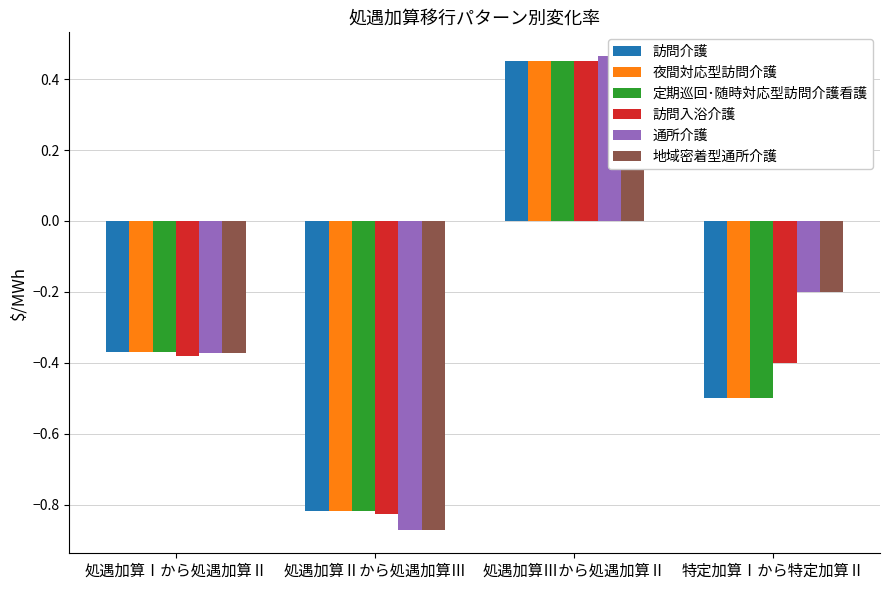

Where does the 定期巡回･随時対応型訪問介護看護 series first go above 0?

処遇加算Ⅲから処遇加算Ⅱ